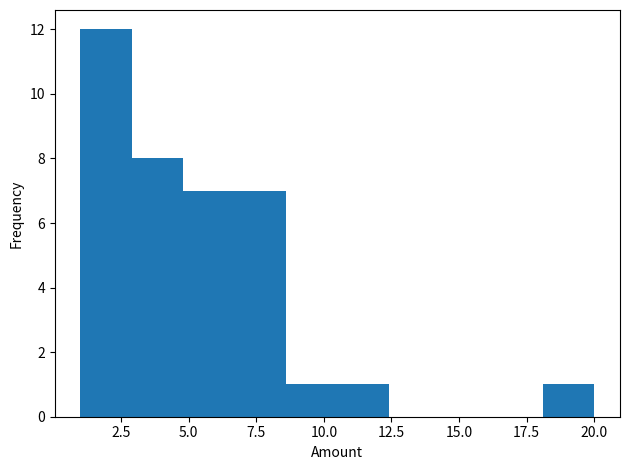

Around what value on the x-axis is the tallest bar? Give the approximate position of its centre, as read against the axis.

2.0